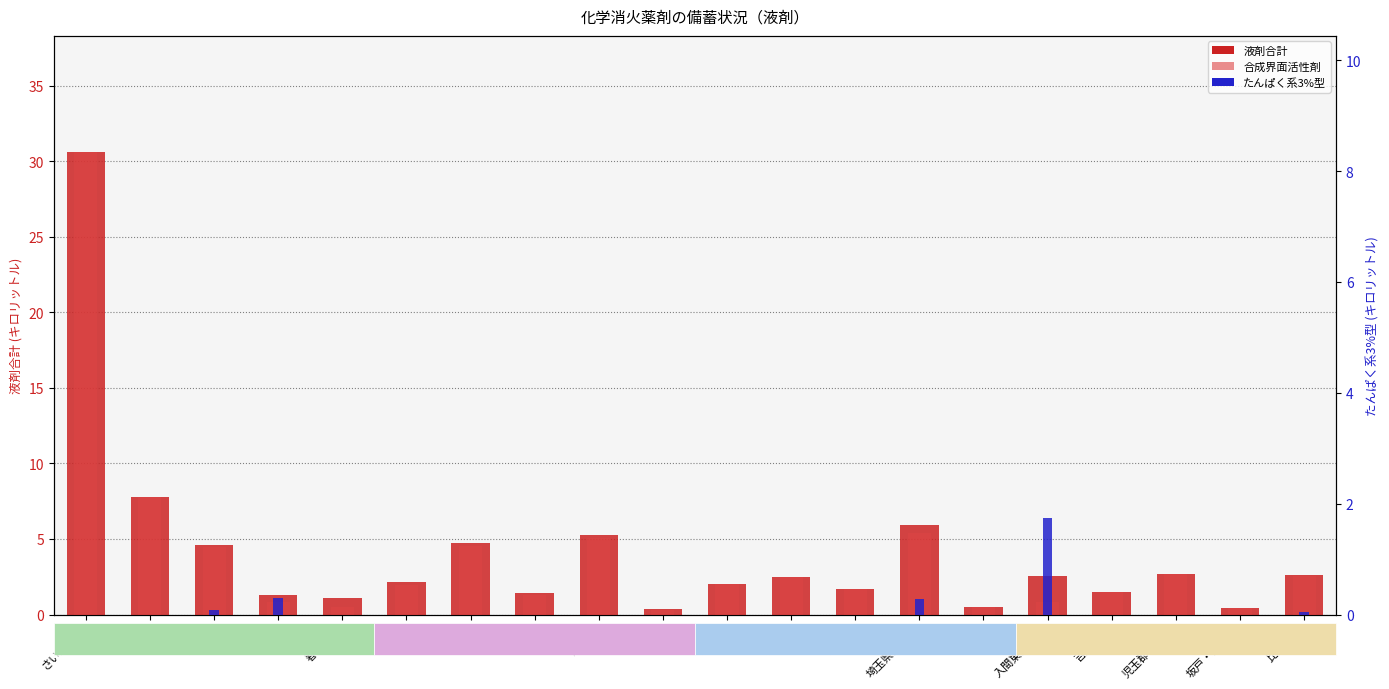

At which label is 液剤合計 (キロリットル) closest to 15?

熊谷市